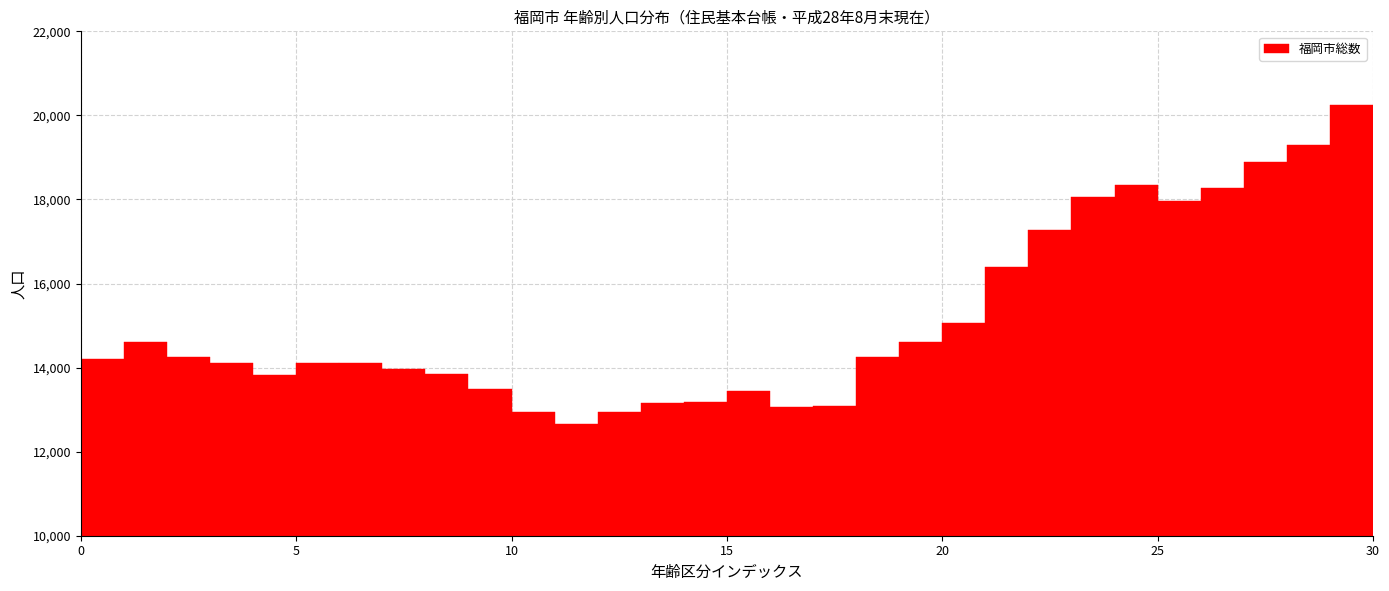

Around what value on the x-axis is the tallest bar? Give the approximate position of its centre, as read against the axis.

29.5